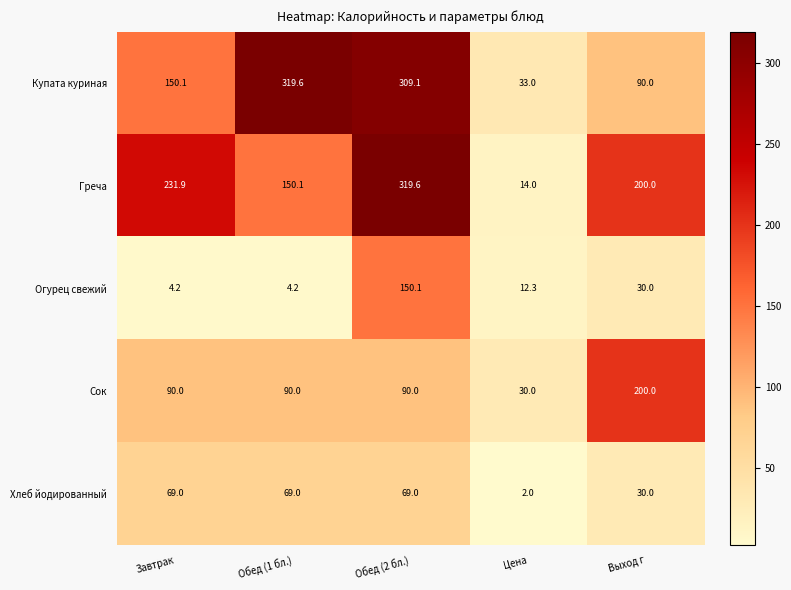

At which category is the sum across all series the highest?

Обед (2 бл.)